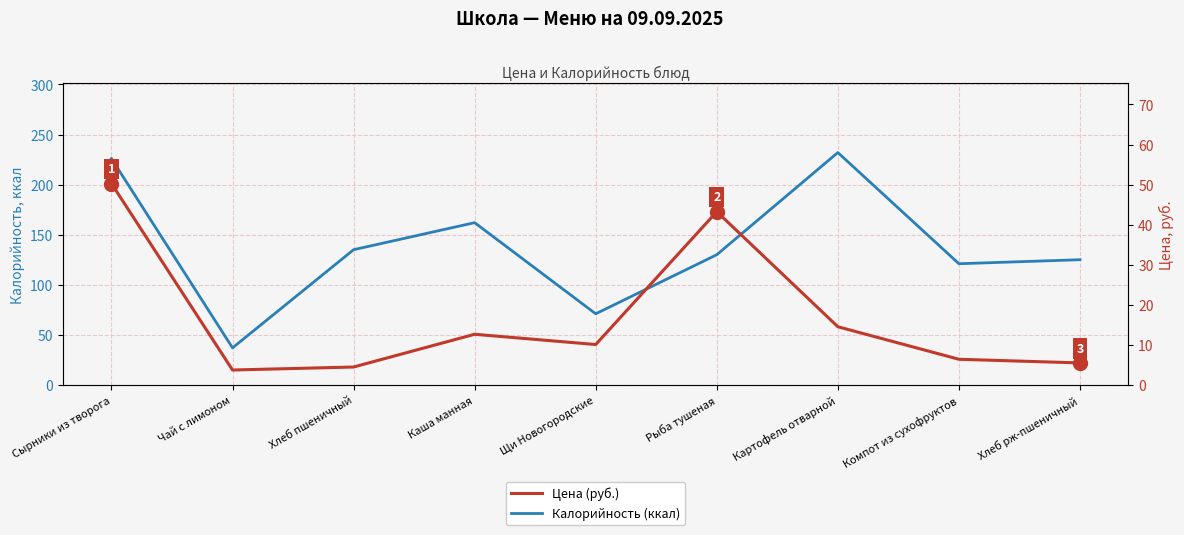

What is the label of the 1st point from the right?

Хлеб рж-пшеничный